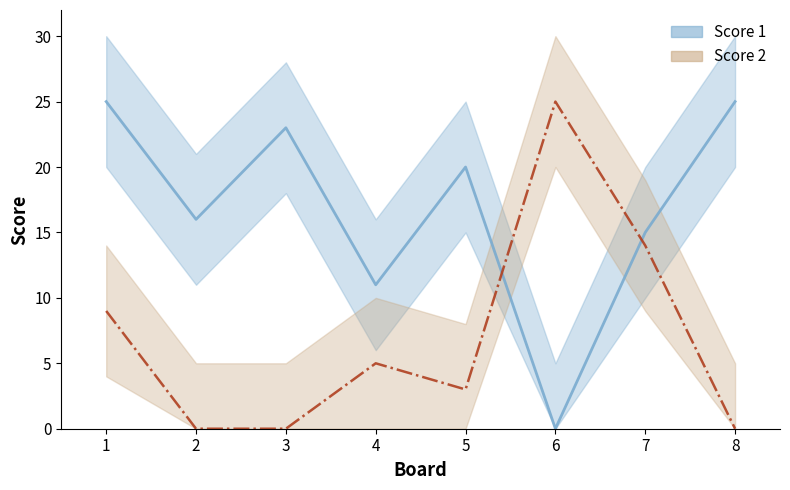

Is the value of Score 1 line at 0 greater than the value of Score 2 line at 4?

Yes